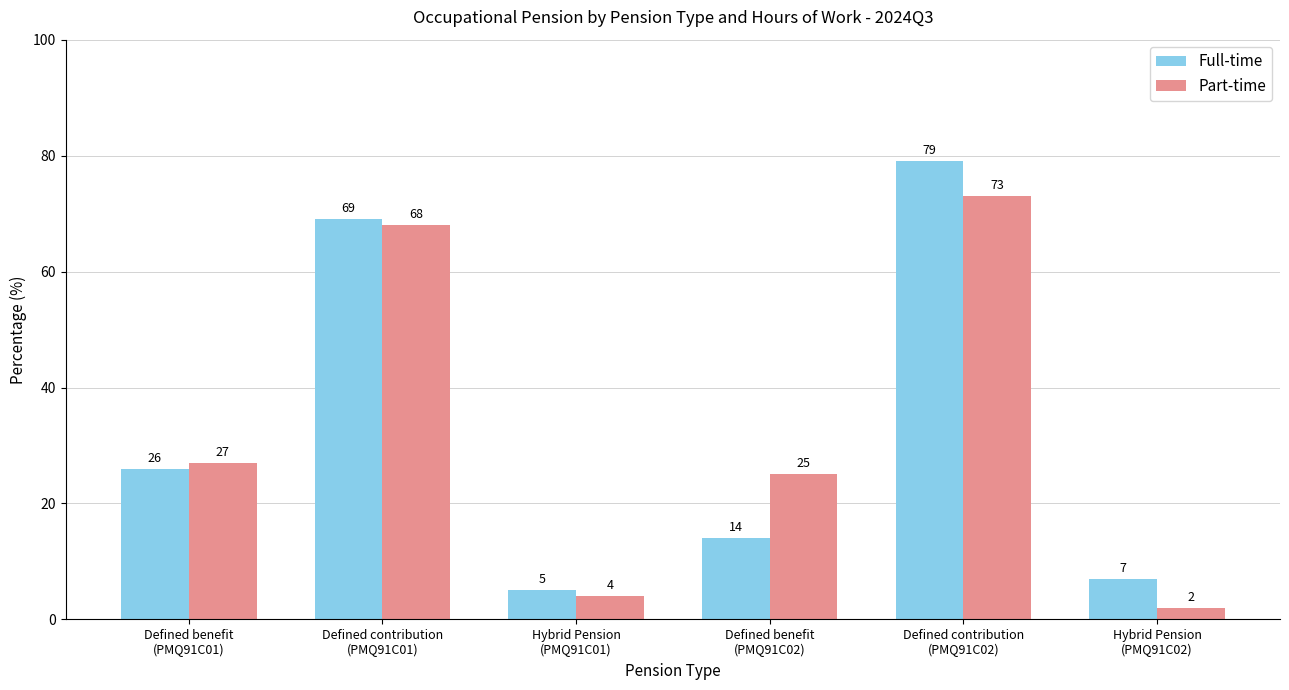

Is it true that Full-time equals 69 at Defined contribution
(PMQ91C01)?

True